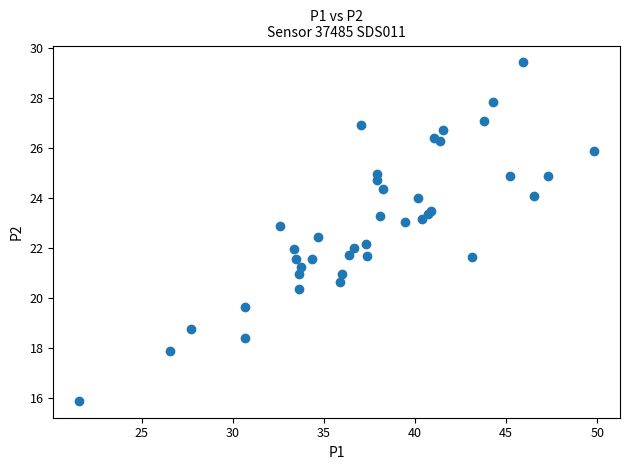

What is the range of Y values (max minus min)?

13.5